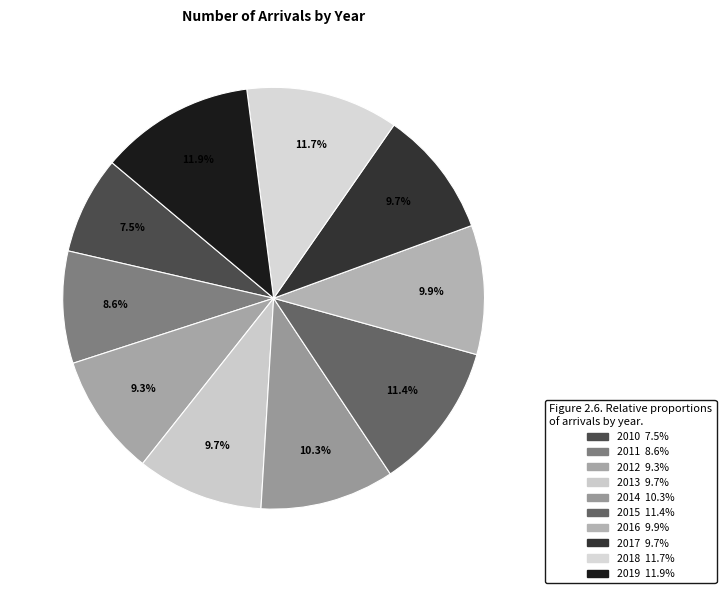

To the nearest percent, what portion does 2017 represent?

10%